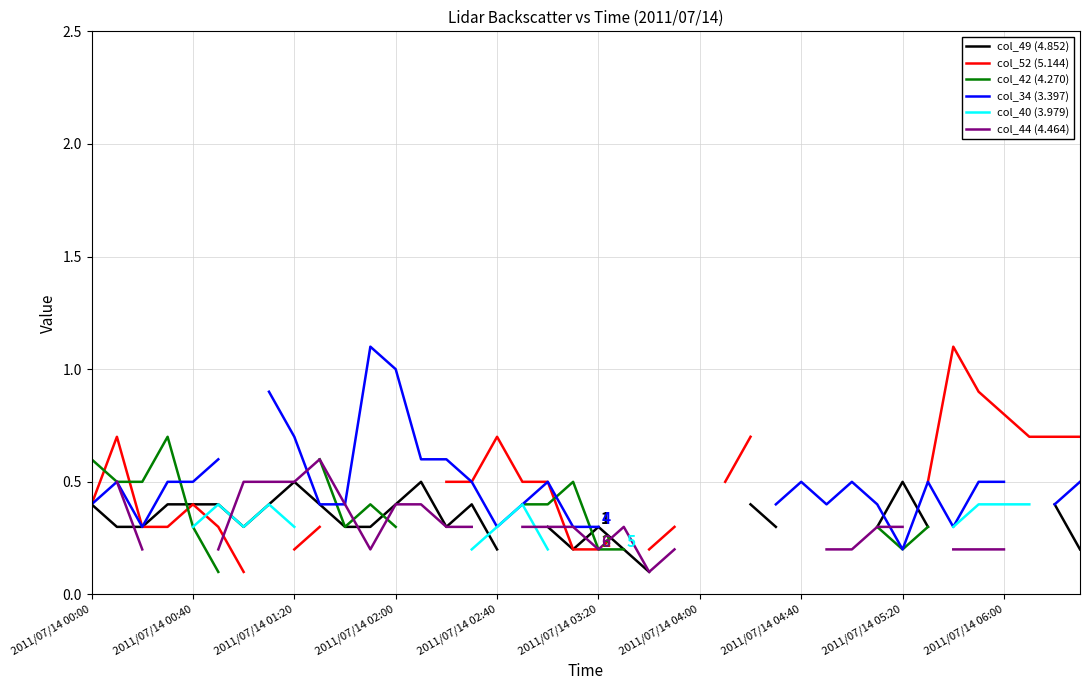

At which category does the chart reach its peak across all series?

34